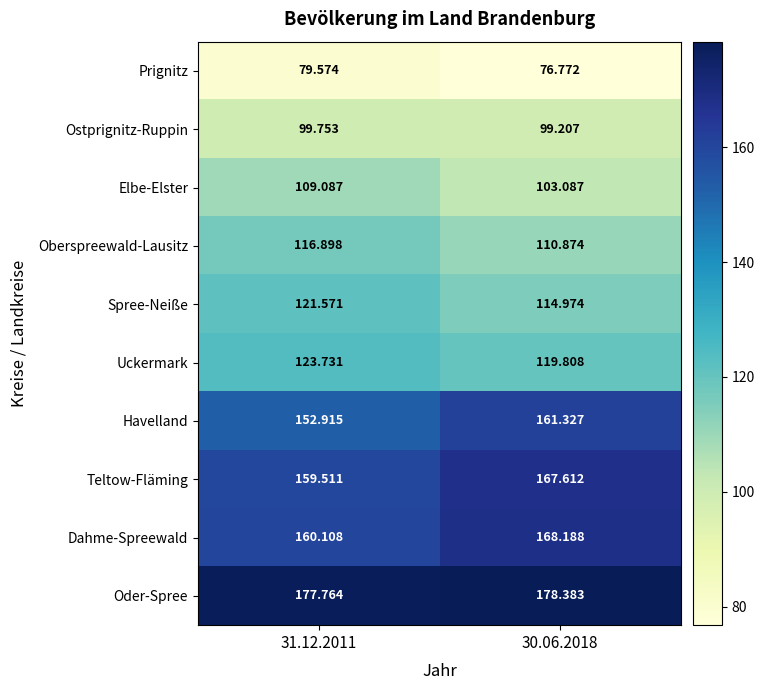

Is the value of Oder-Spree at 30.06.2018 greater than the value of Teltow-Fläming at 31.12.2011?

Yes